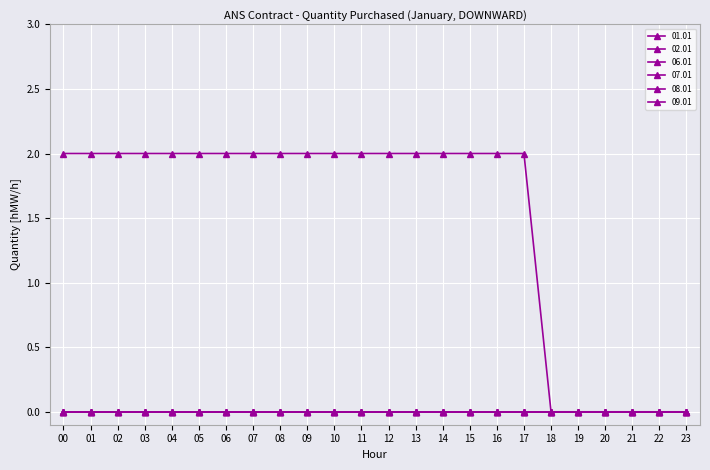

Does the chart have visible grid lines?

Yes